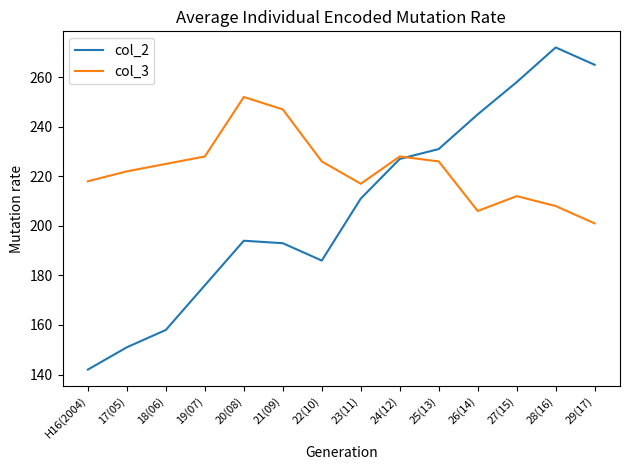

The value of col_3 at 17(05) is 312. True or false?

False